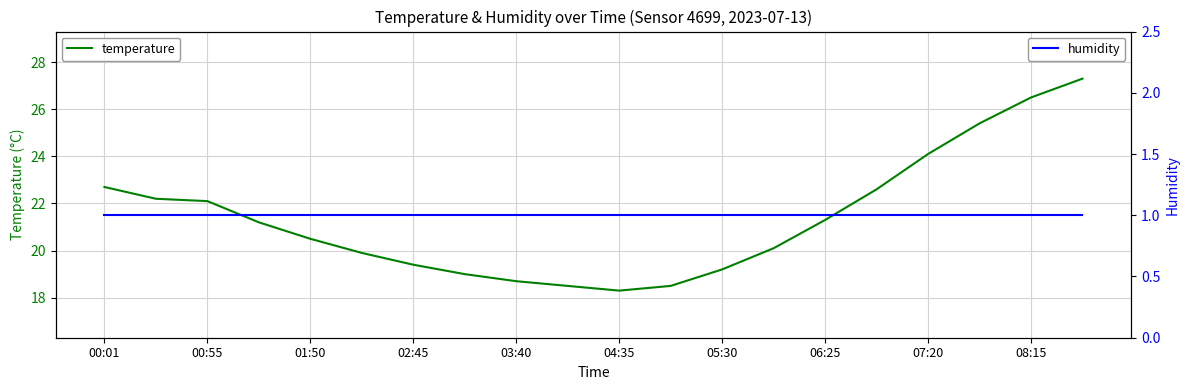

True or false: temperature and humidity intersect in this chart.

False